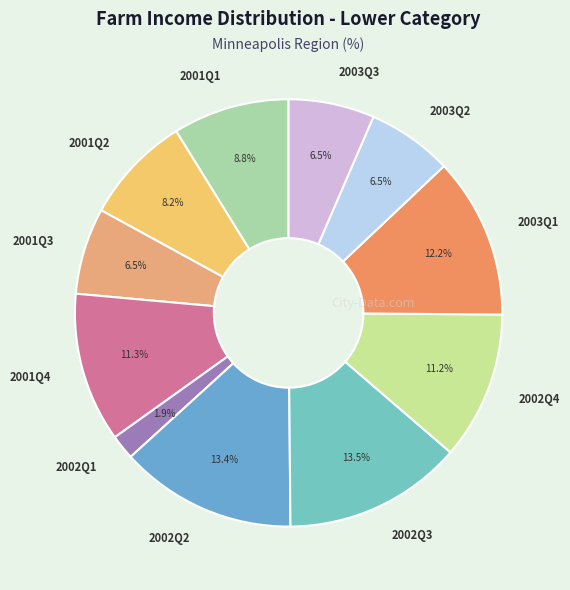

Which category has the smallest portion of the pie?

2002Q1